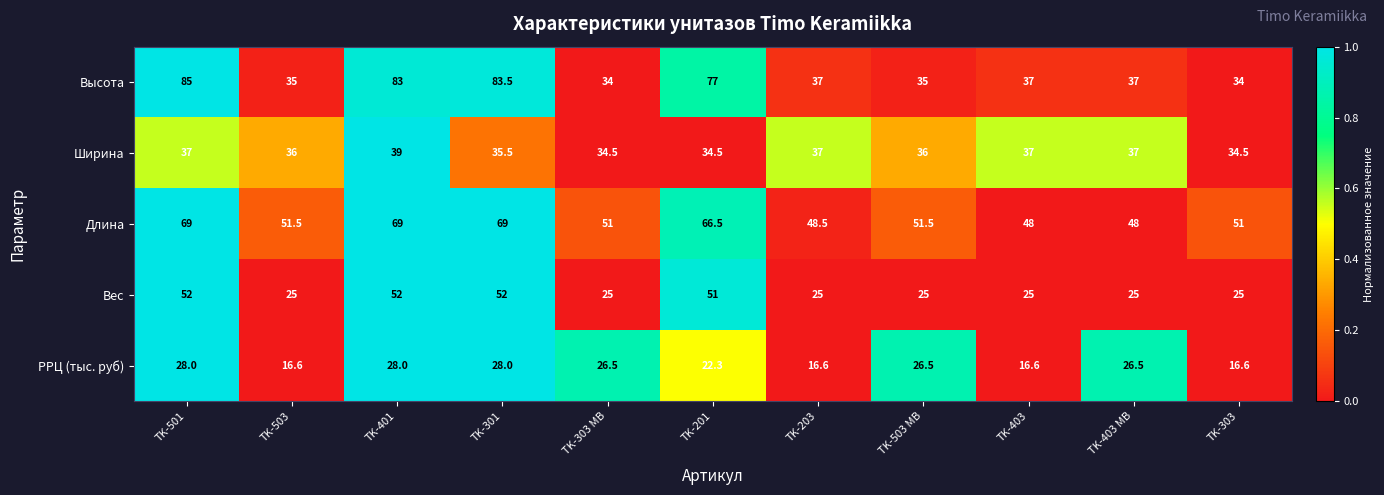

The РРЦ (тыс. руб) series shows 6.8 at TK-303. True or false?

False